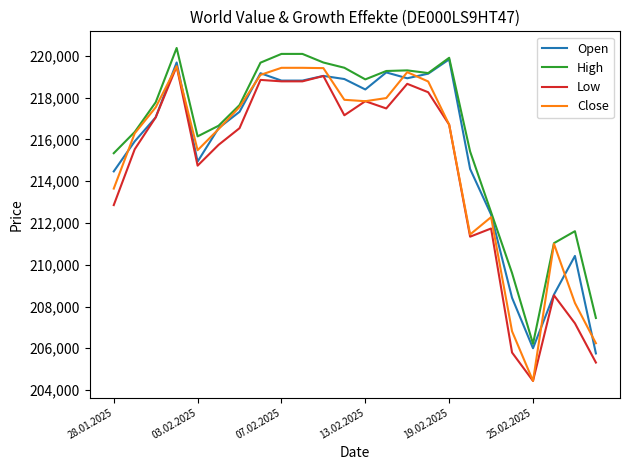

What is the maximum value for High?

220383